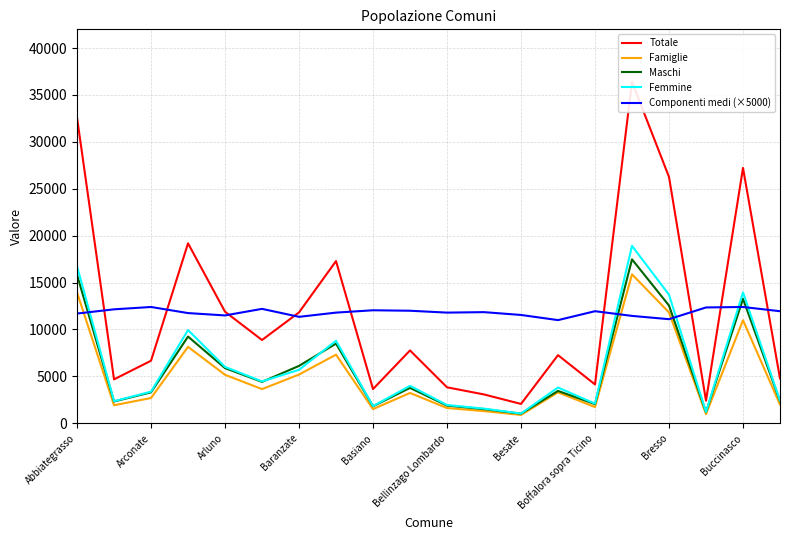

What is the value of the Maschi point at the 17th from the left?

12555.0